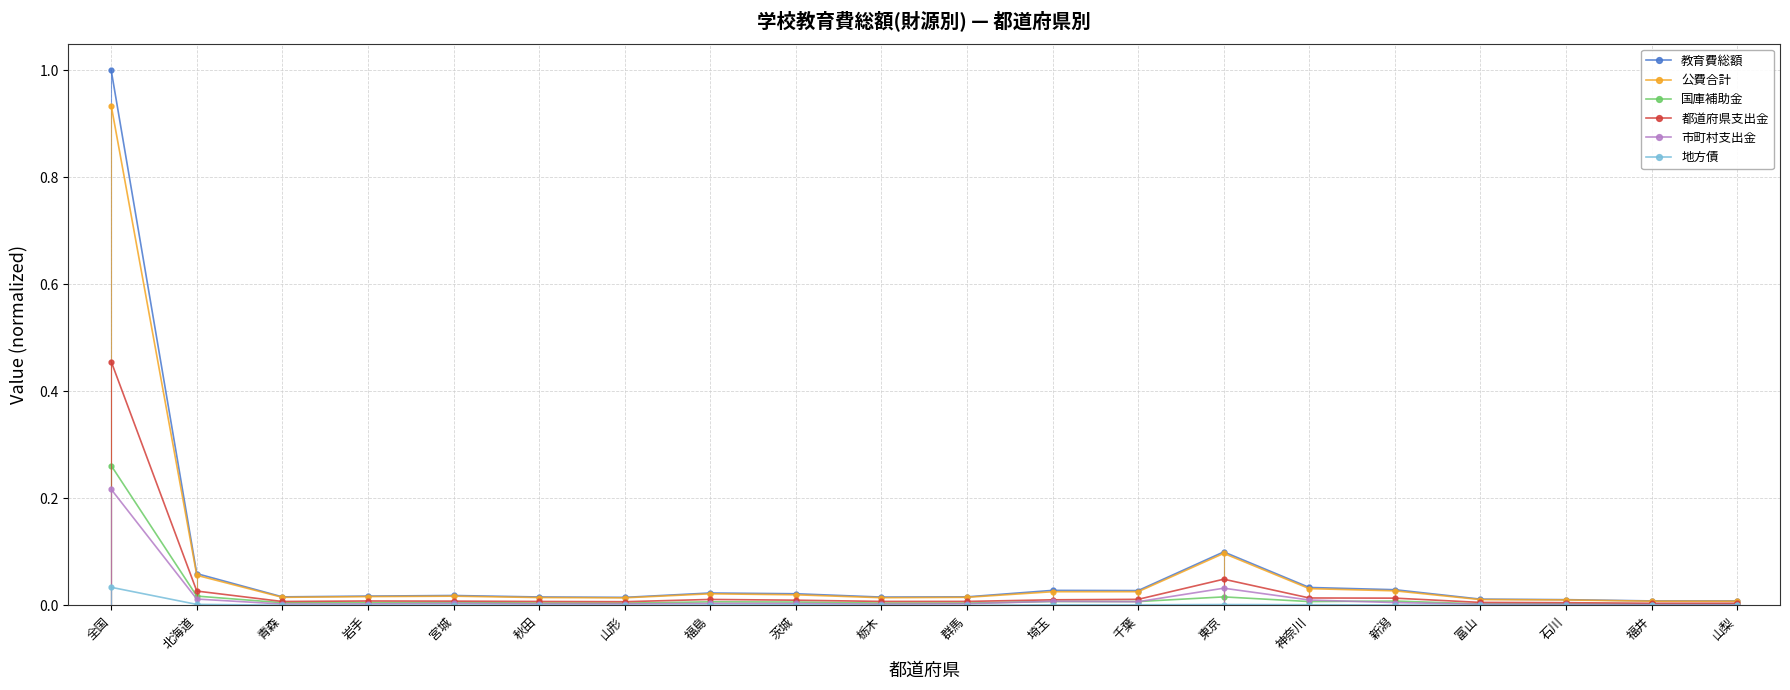

What is the maximum value shown in the chart?

1.0